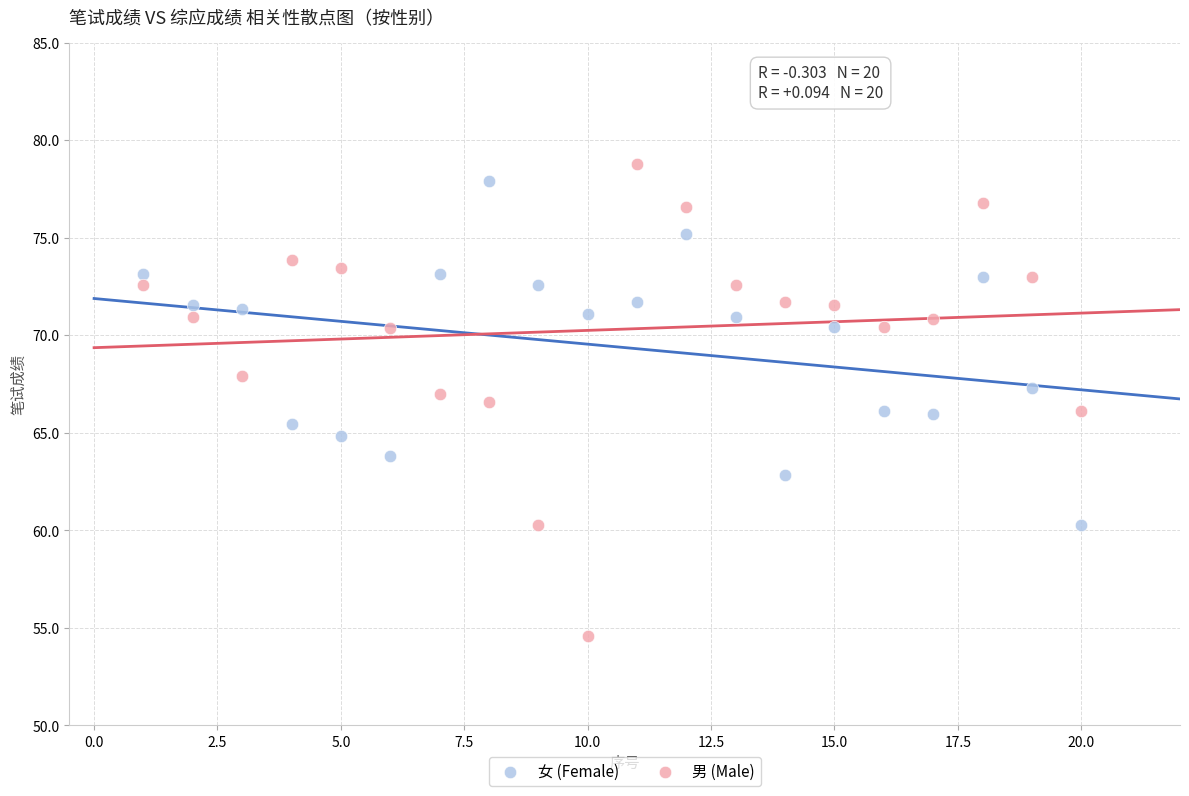

Which series contains the lowest Y value?

男 (Male)